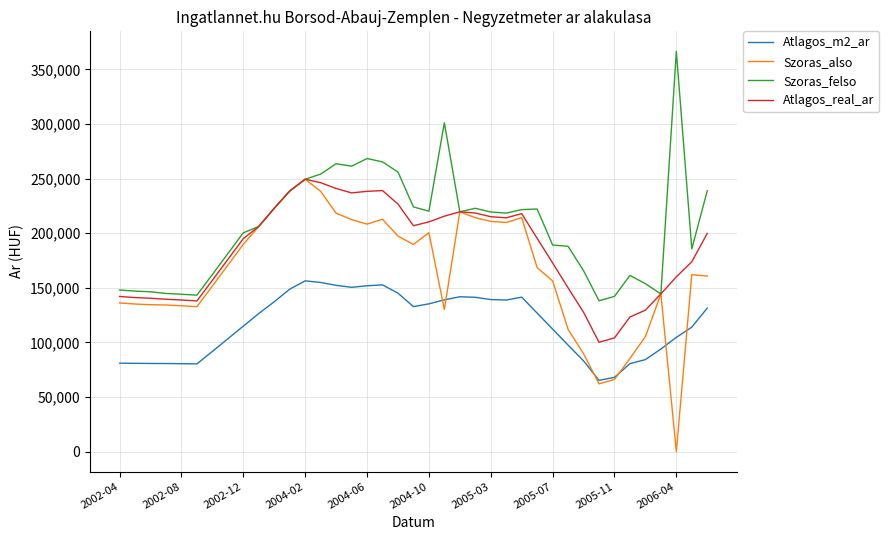

Rank the series by their average value, from highest to lowest.

Szoras_felso, Atlagos_real_ar, Szoras_also, Atlagos_m2_ar